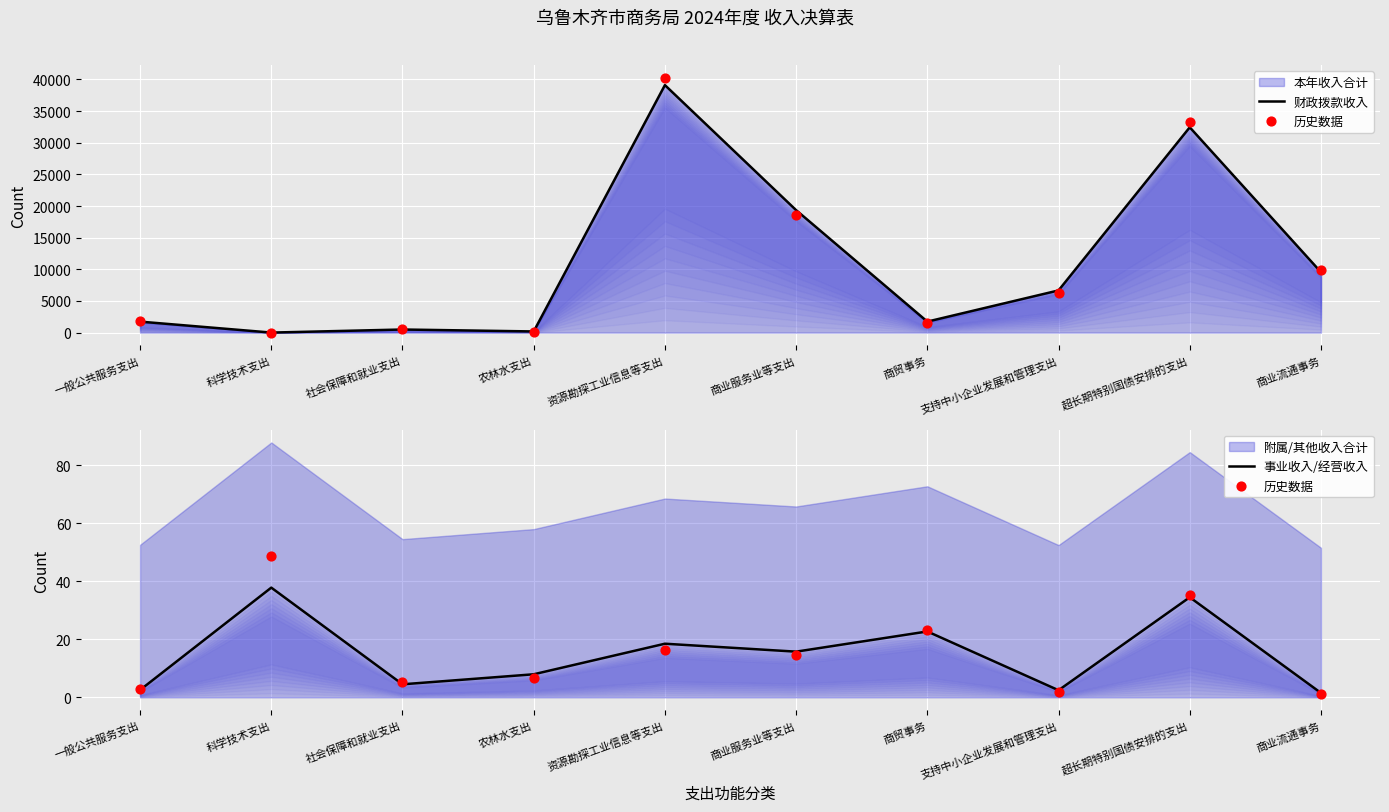

Which series has the widest spread of Y values?

财政拨款收入